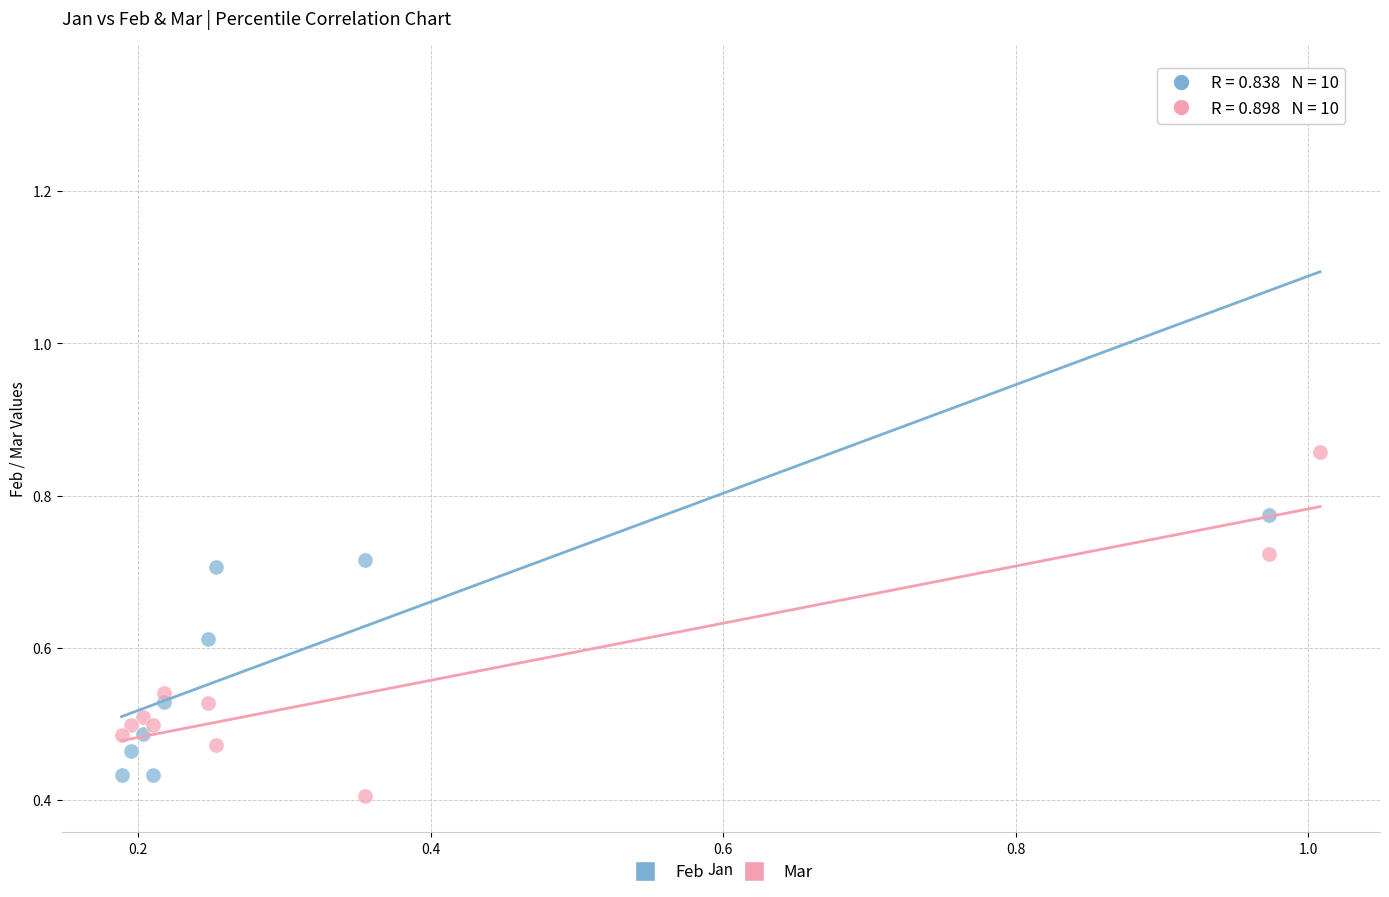

Which series contains the highest Y value?

Feb